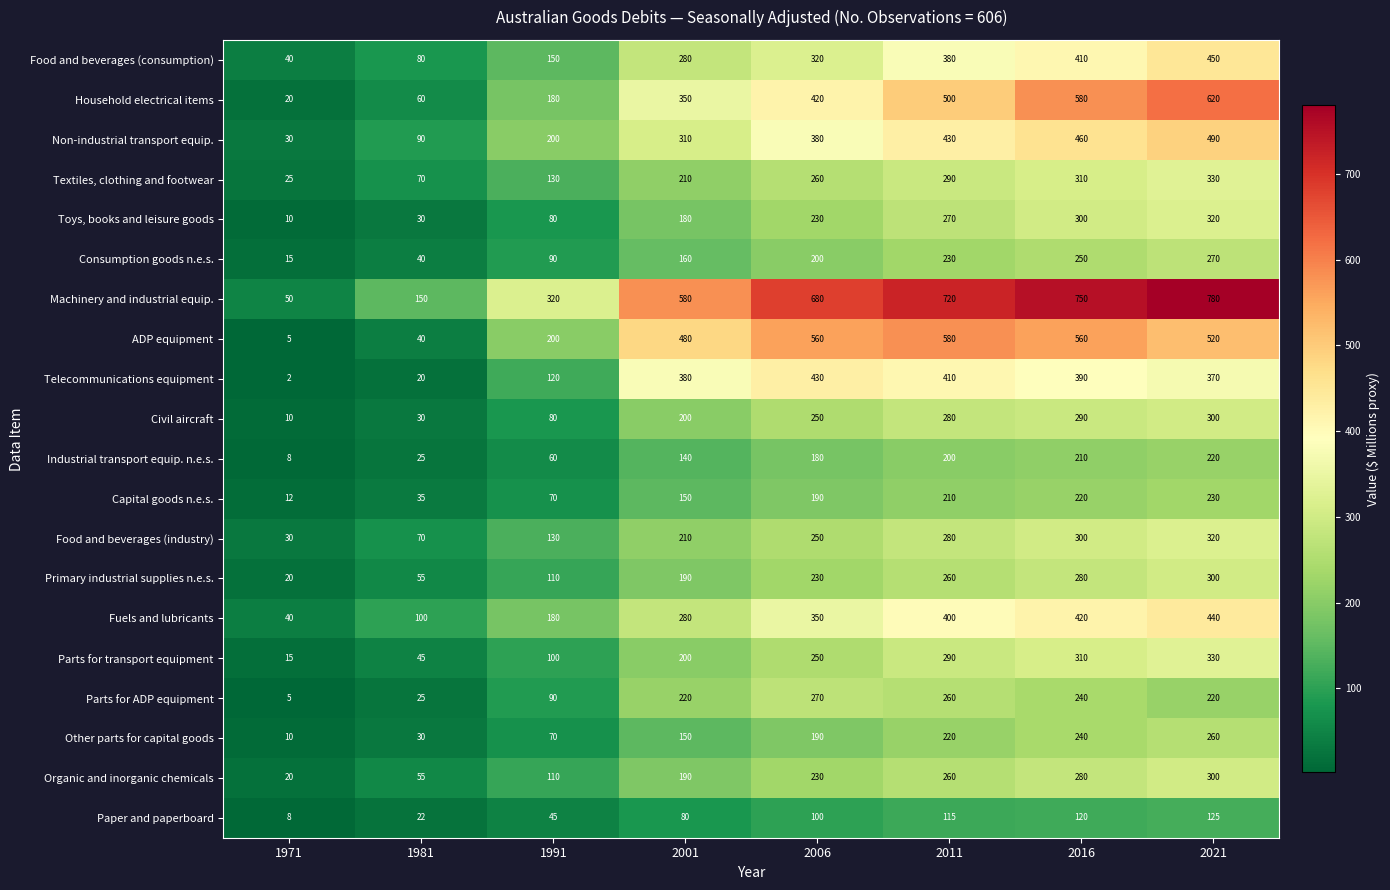

List the labels in order of Telecommunications equipment value, smallest first.

1971, 1981, 1991, 2021, 2001, 2016, 2011, 2006